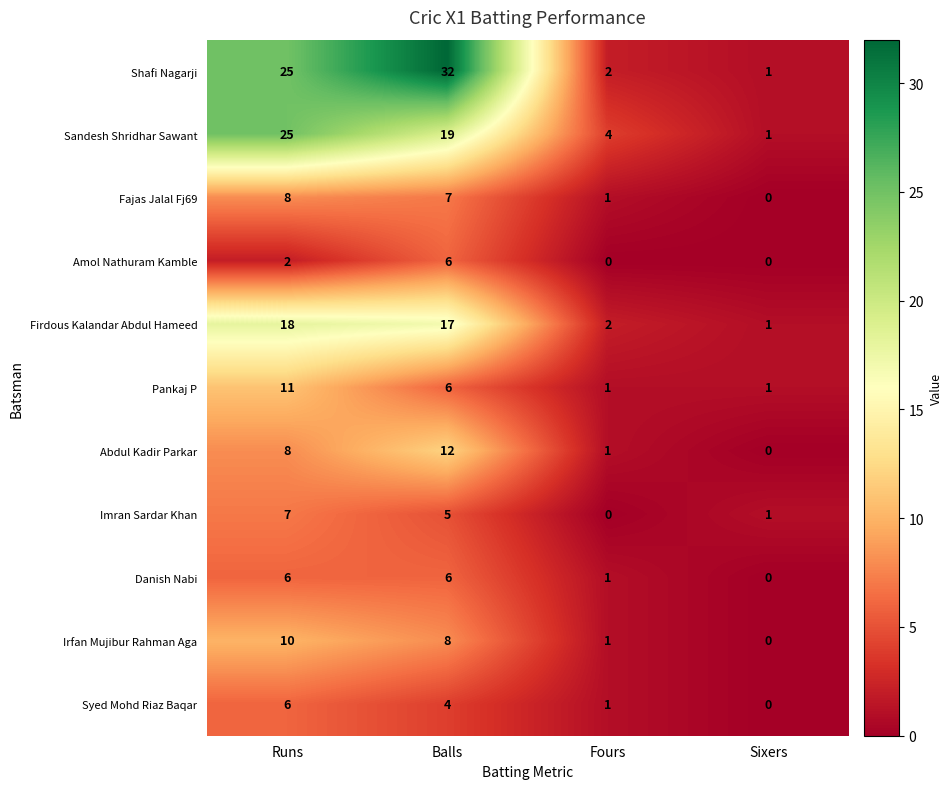

List the labels in order of Abdul Kadir Parkar value, largest first.

Balls, Runs, Fours, Sixers